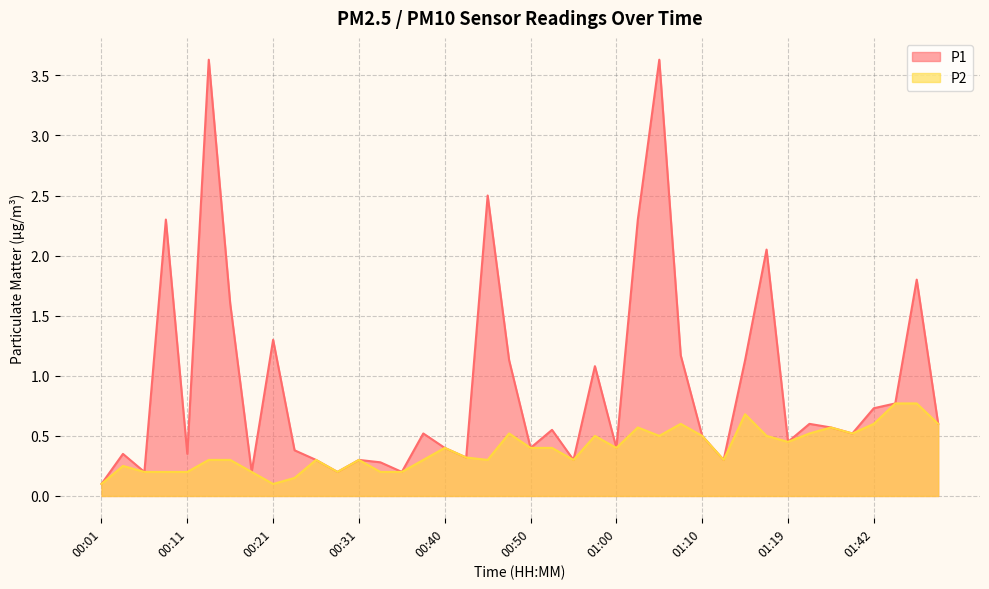

Between 01:36 and 00:06, which is larger?

01:36